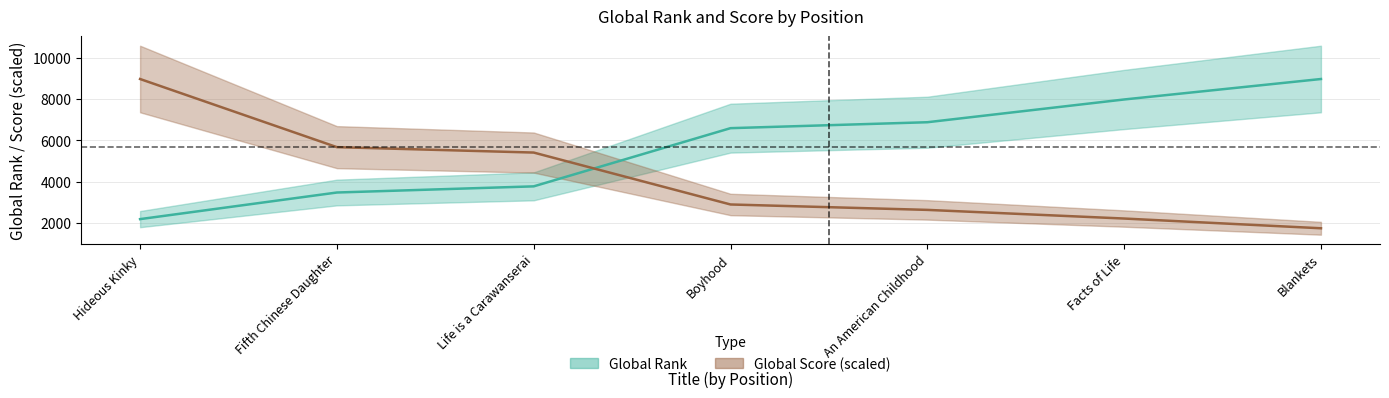

Which series has the largest range (max minus min)?

Global Score